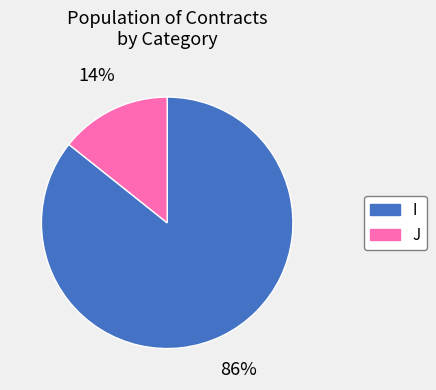

To the nearest percent, what is the average slice percentage?

50%